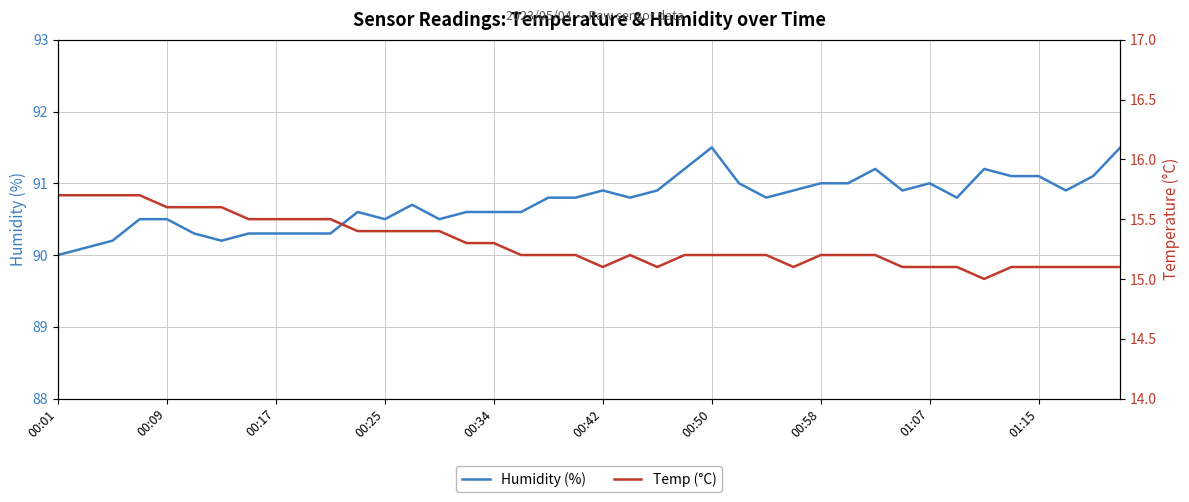

What is the minimum value for Humidity (%)?

90.0